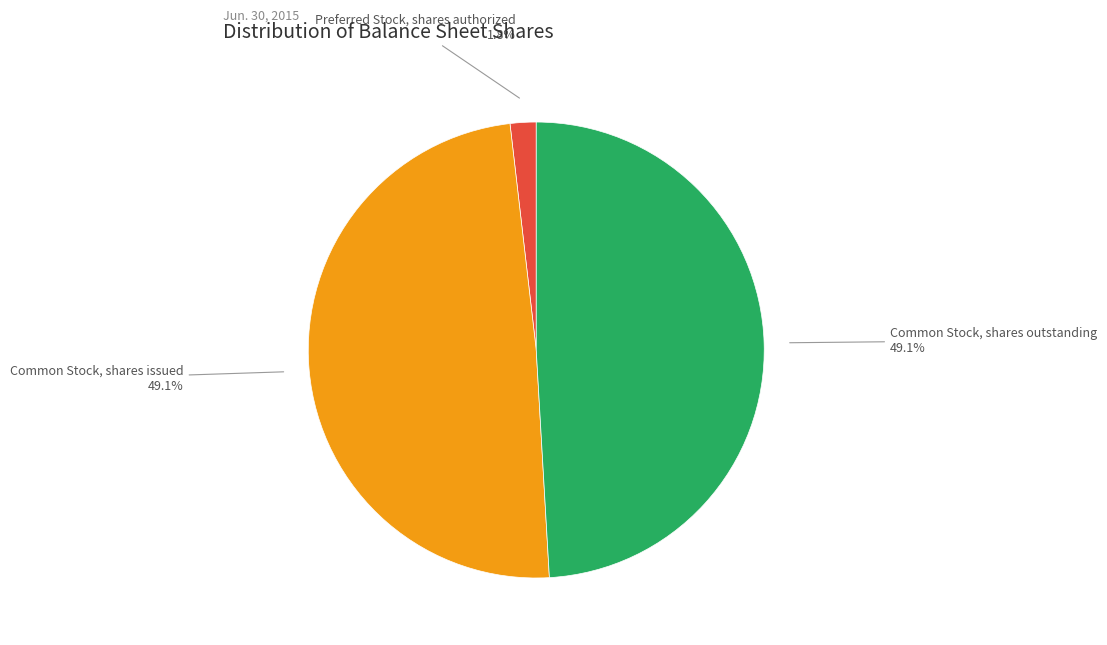

Which slice is the smallest?

Preferred Stock, shares authorized